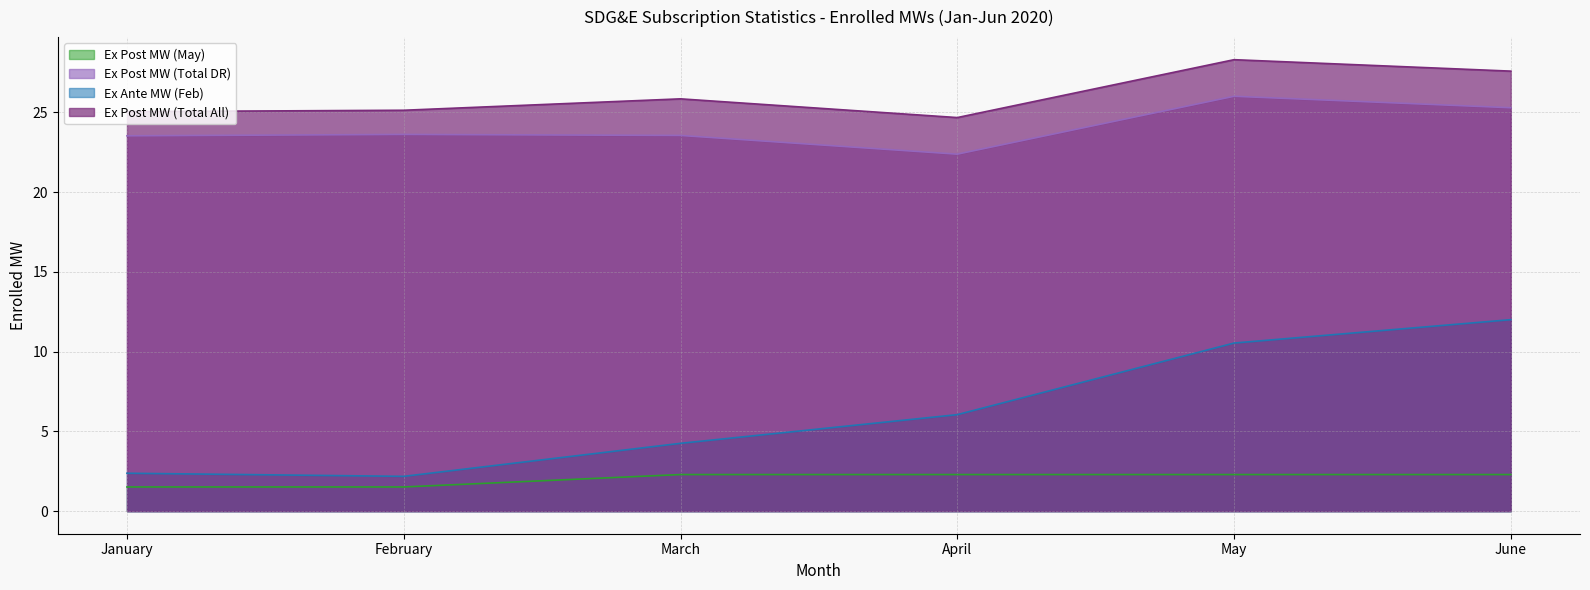

True or false: Ex Post MW (May) and Ex Post MW (Total All) cross at least once.

False